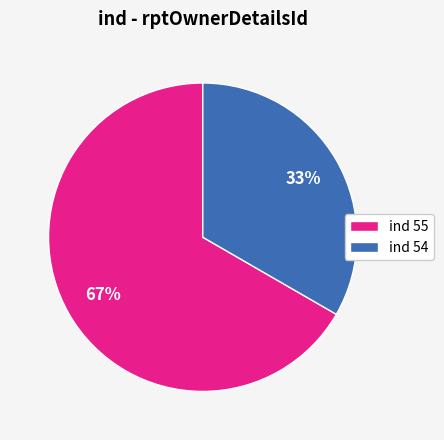

To the nearest percent, what is the combined percentage of ind 54 and ind 55?

100%